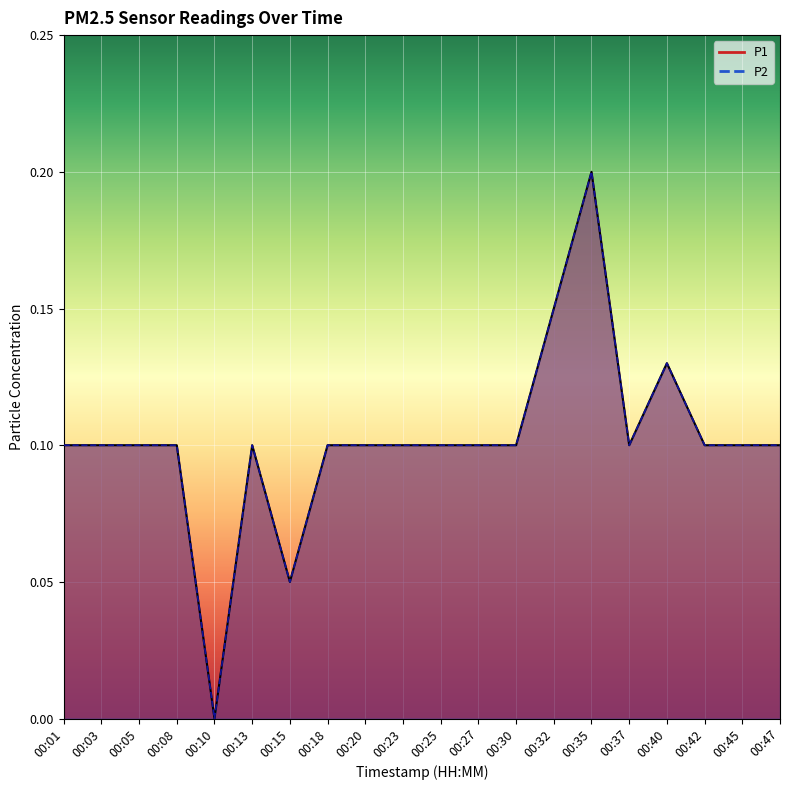

What is the average value of the P1 series?

0.1